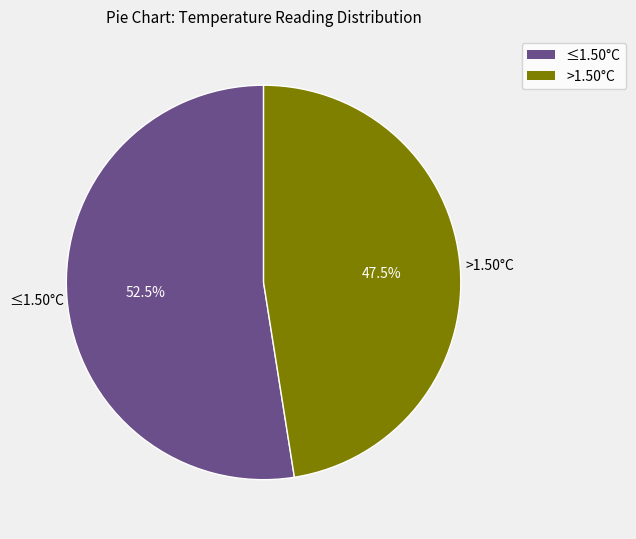

Does any single category account for the majority?

Yes